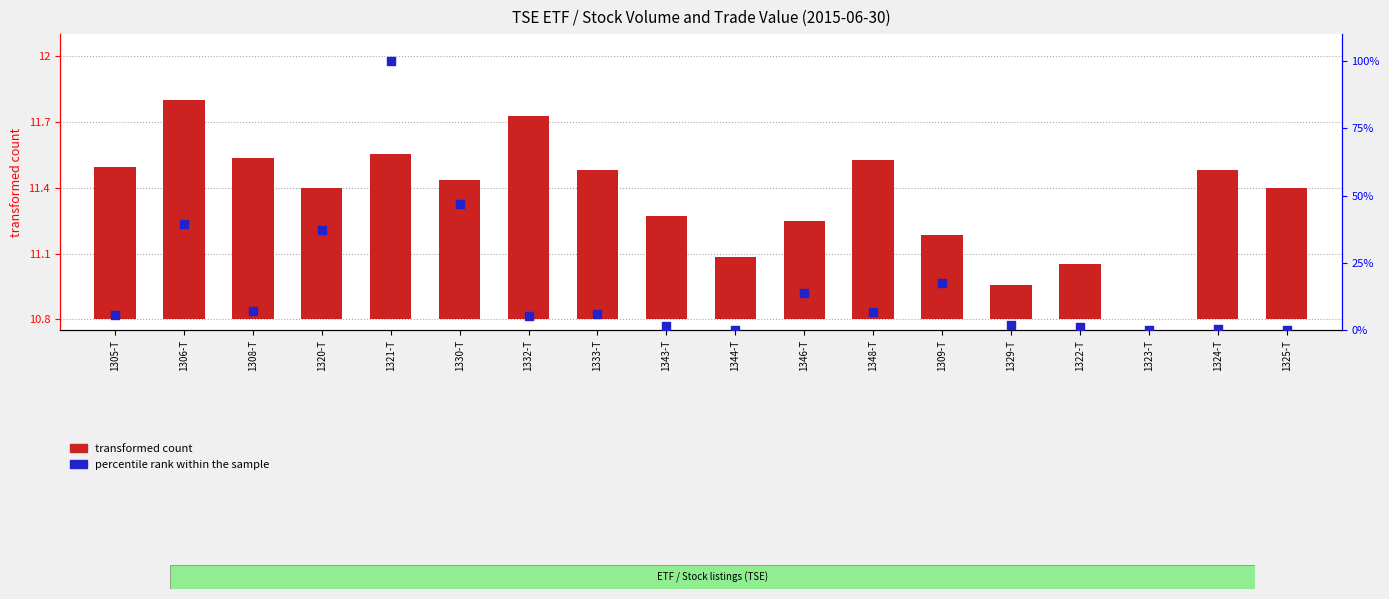

Which series has the largest total across all categories?

percentile rank within the sample